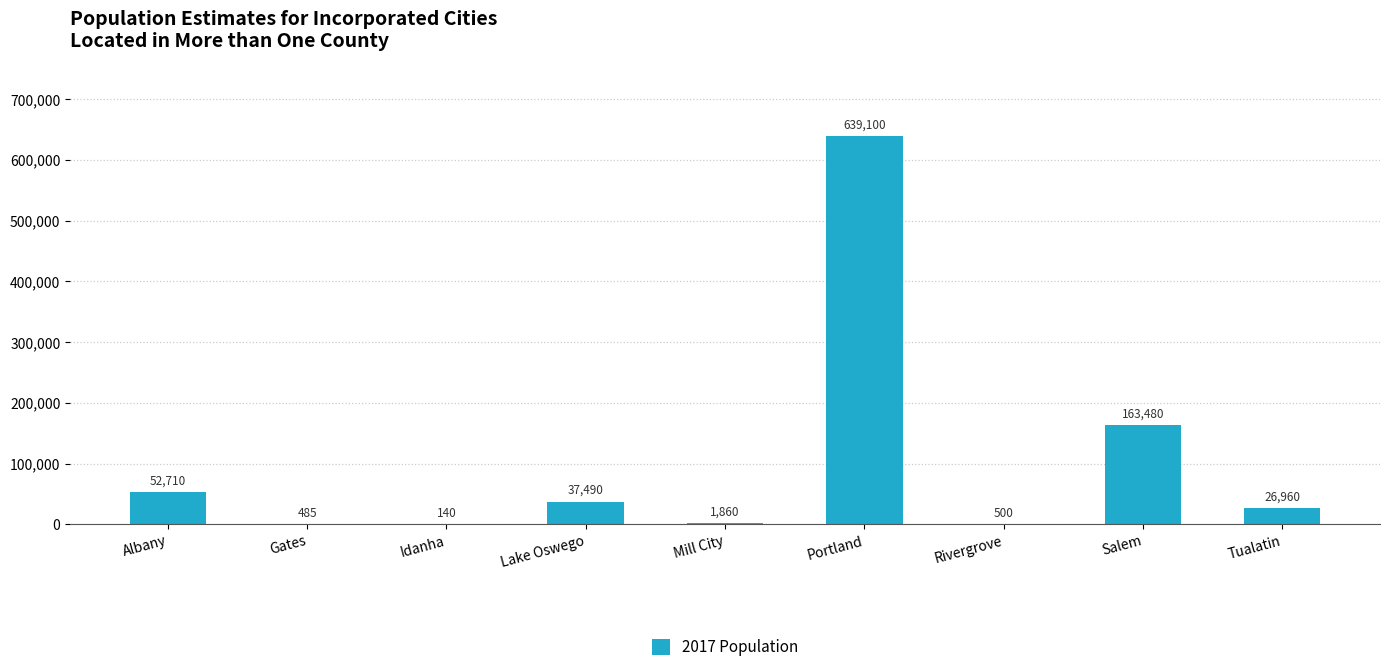

The value at Portland is 950721. True or false?

False